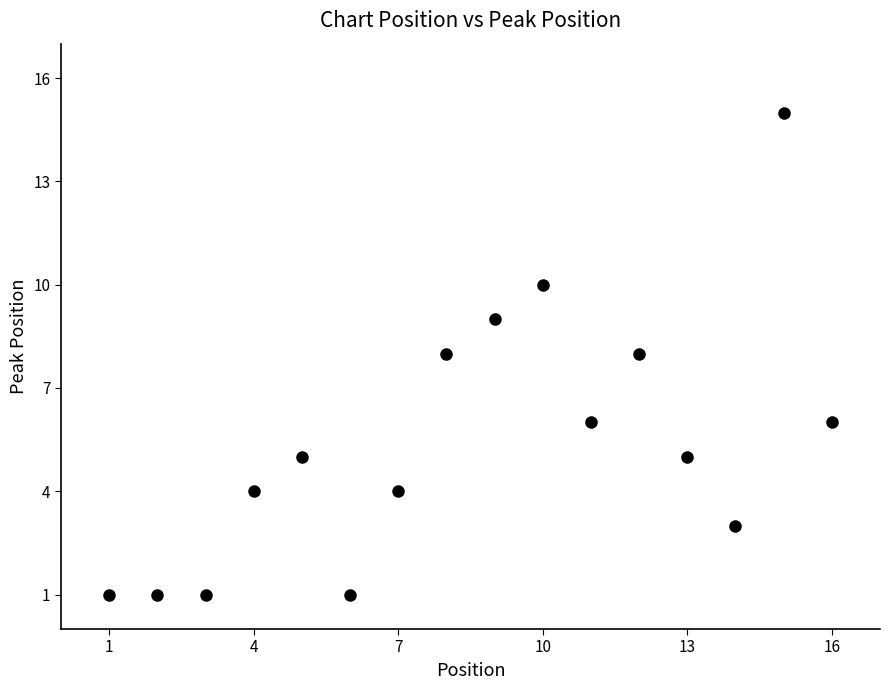

What is the range of Y values (max minus min)?

14